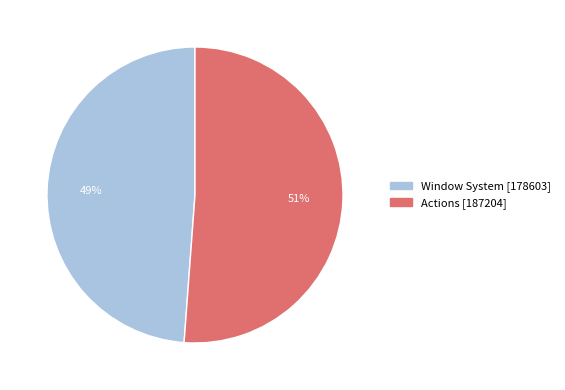

Is it true that Actions is 51% of the pie?

True